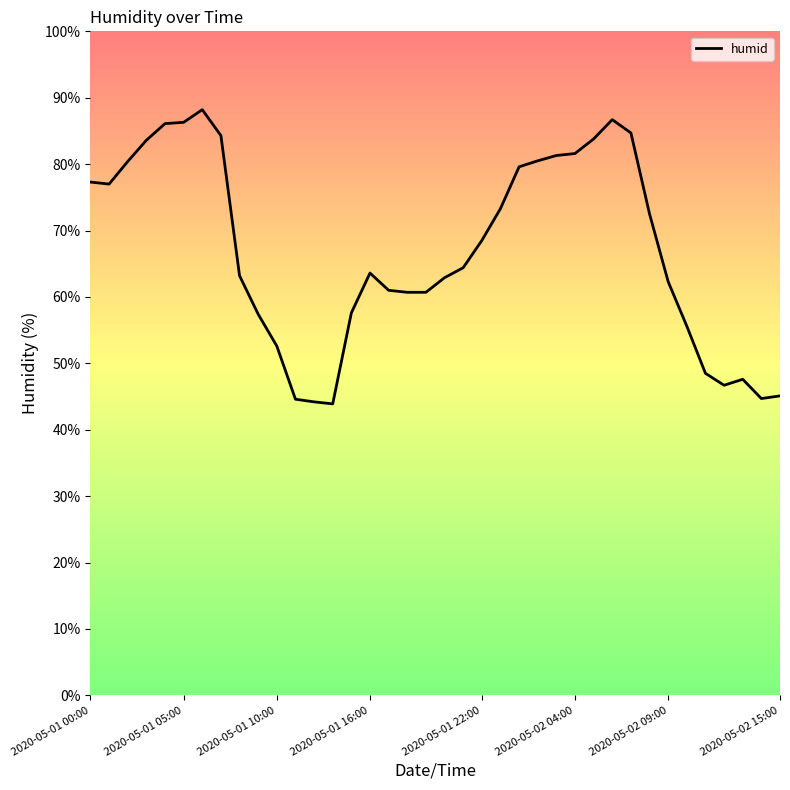

What is the difference between the maximum and minimum values?

44.3